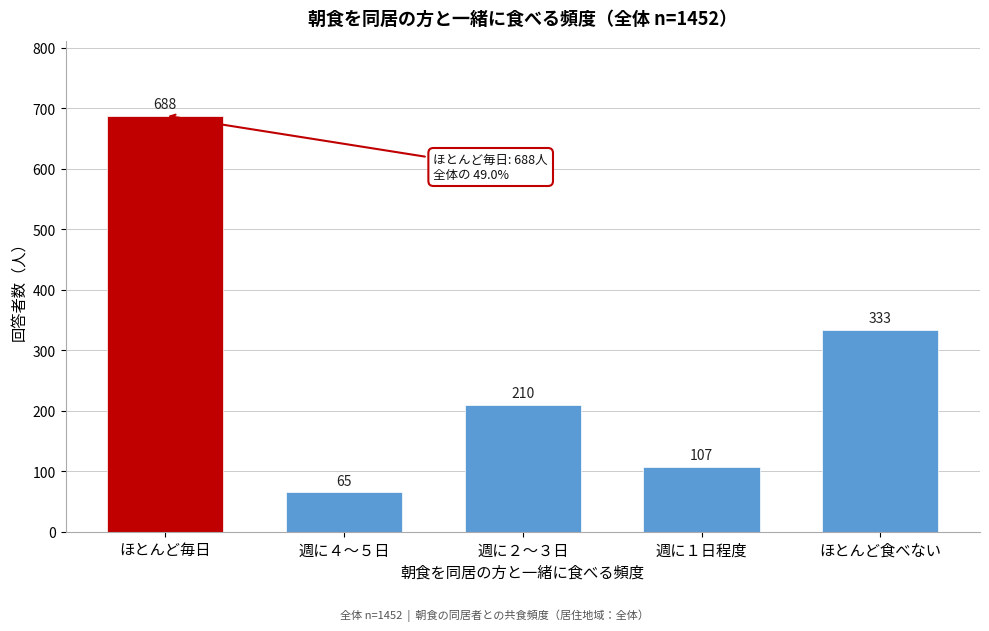

Reading right to left, extract all data points from this chart.

333	107	210	65	688